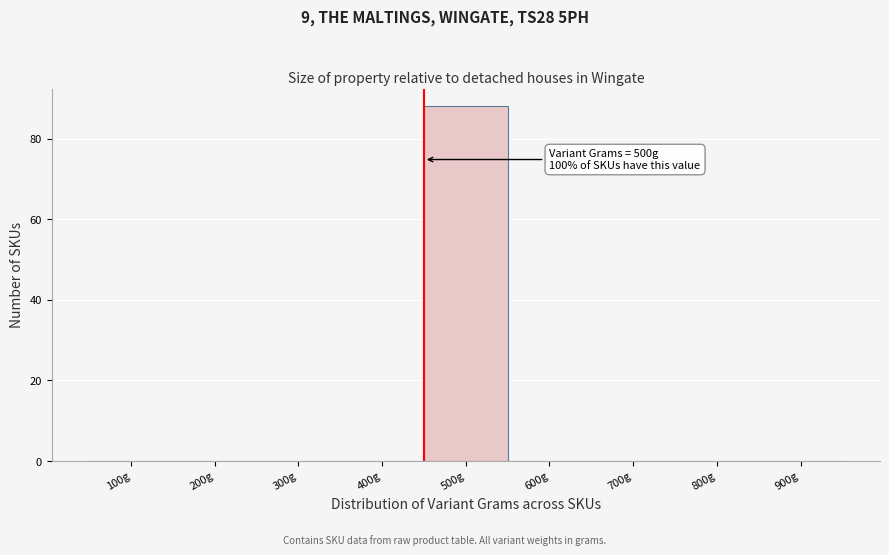

Reading right to left, extract all data points from this chart.

900g=0	800g=0	700g=0	600g=0	500g=88	400g=0	300g=0	200g=0	100g=0